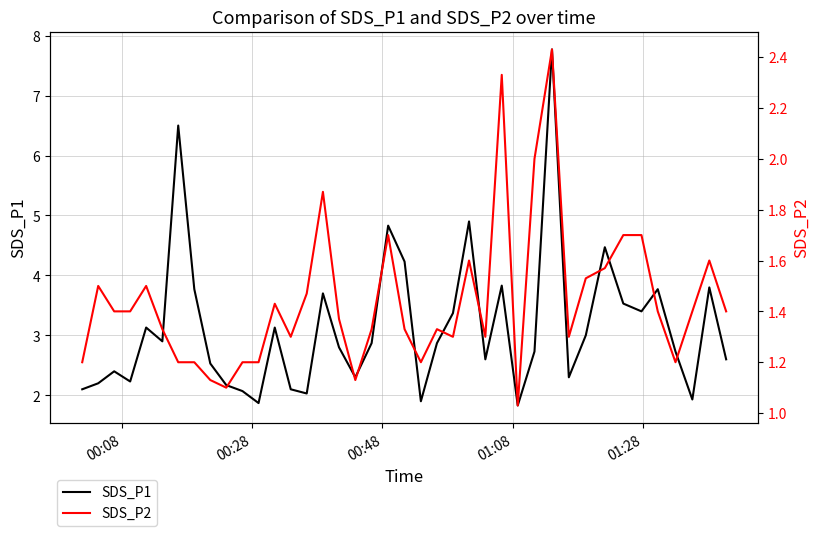

List the series in order of their peak value, highest first.

SDS_P1, SDS_P2